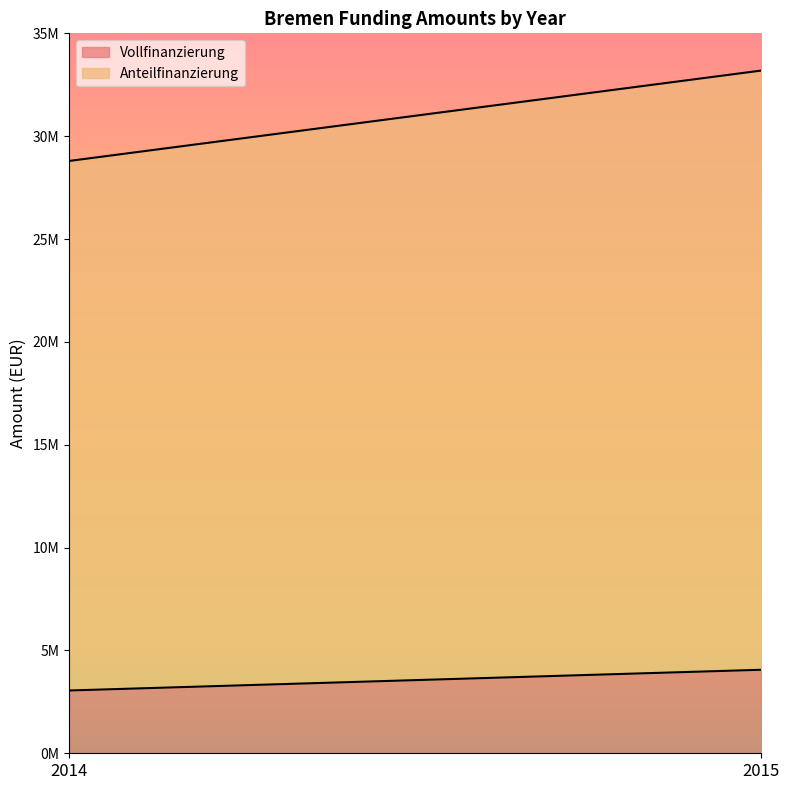

What is the difference between the highest and lowest values at 2015?

25071000.0